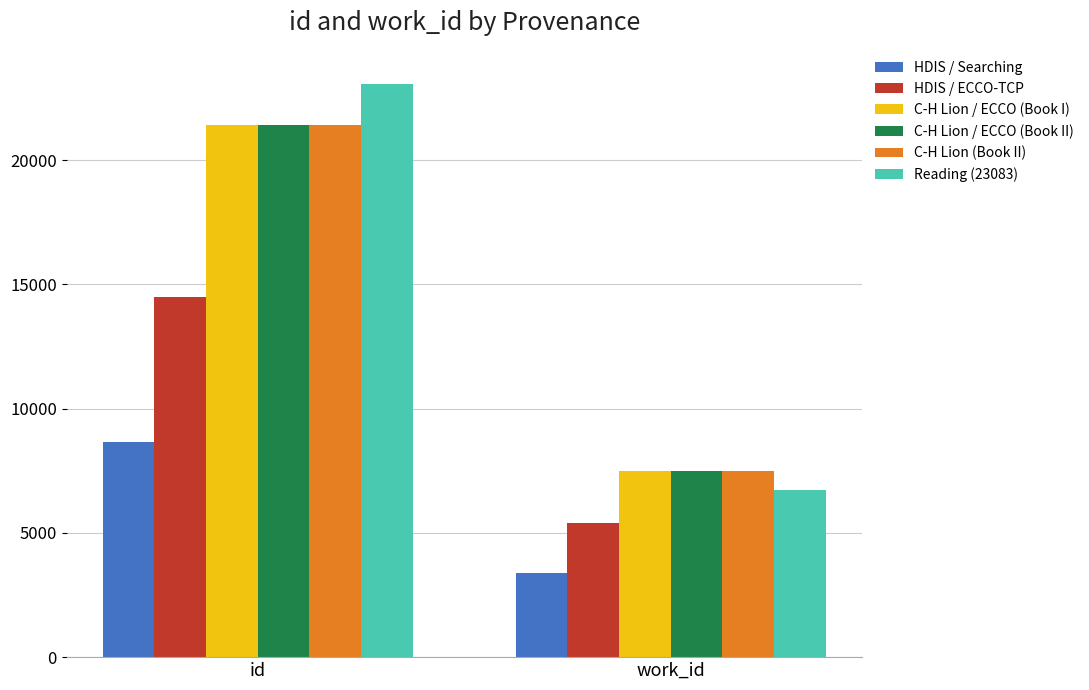

Reading left to right, extract all data points from this chart.

HDIS / Searching: 8670	3388
HDIS / ECCO-TCP: 14491	5399
C-H Lion / ECCO (Book I): 21402	7499
C-H Lion / ECCO (Book II): 21404	7499
C-H Lion (Book II): 21411	7499
Reading (23083): 23083	6736